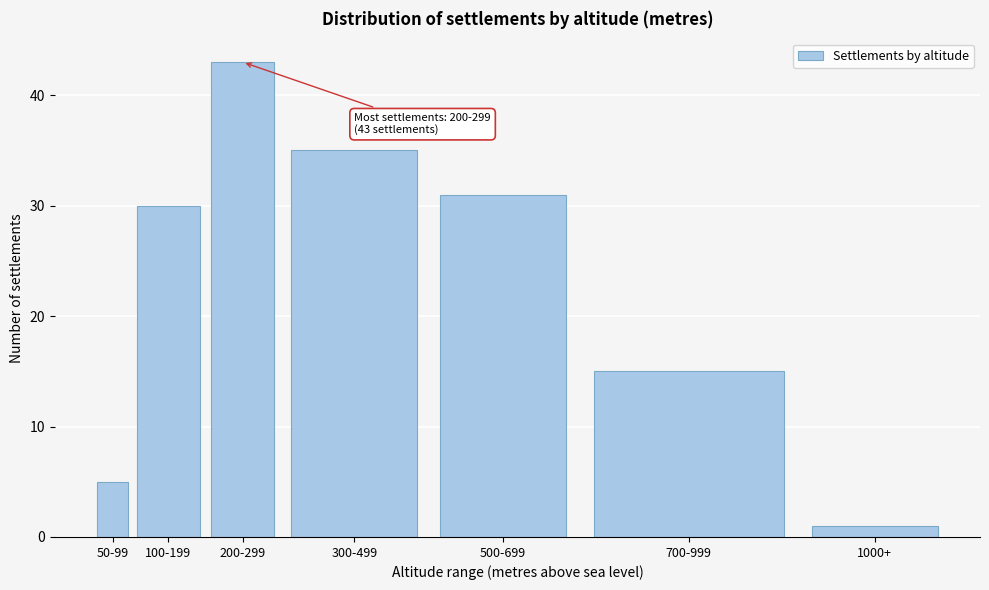

Reading left to right, what are all the values shown in this chart?

5	30	43	35	31	15	1